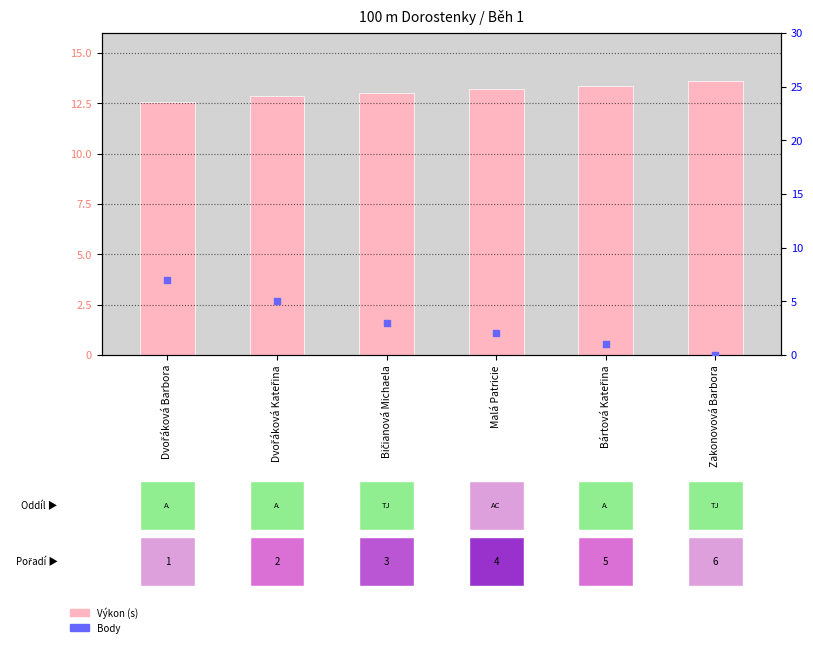

Which series has the largest total across all categories?

Výkon (s)